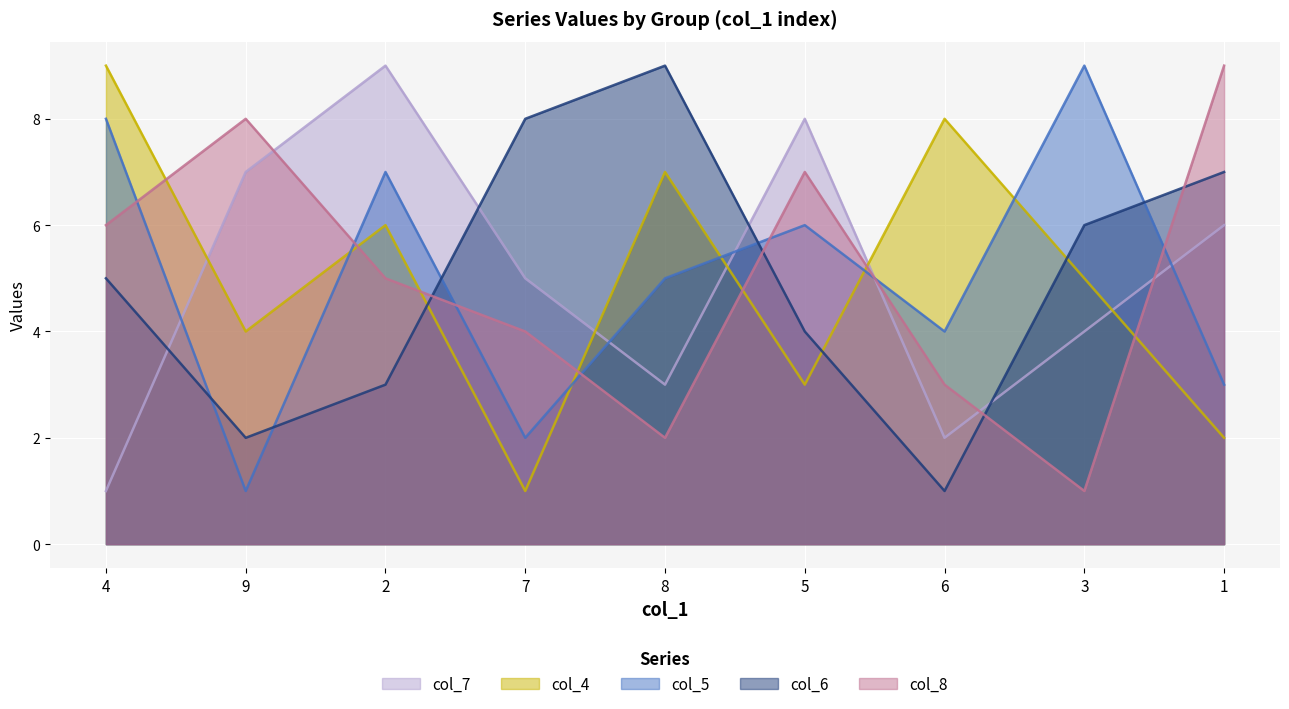

Count the col_8 values in the range 3 to 7.

5